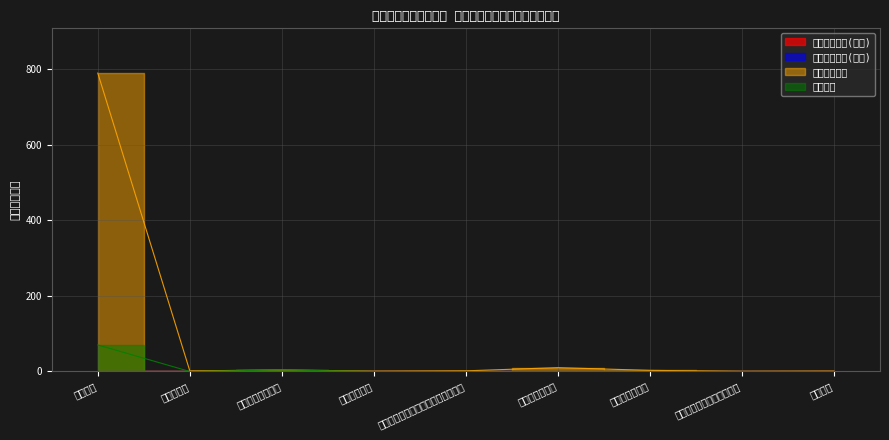

True or false: 本年收入合计 has more than 1 points higher than both neighbors.

True